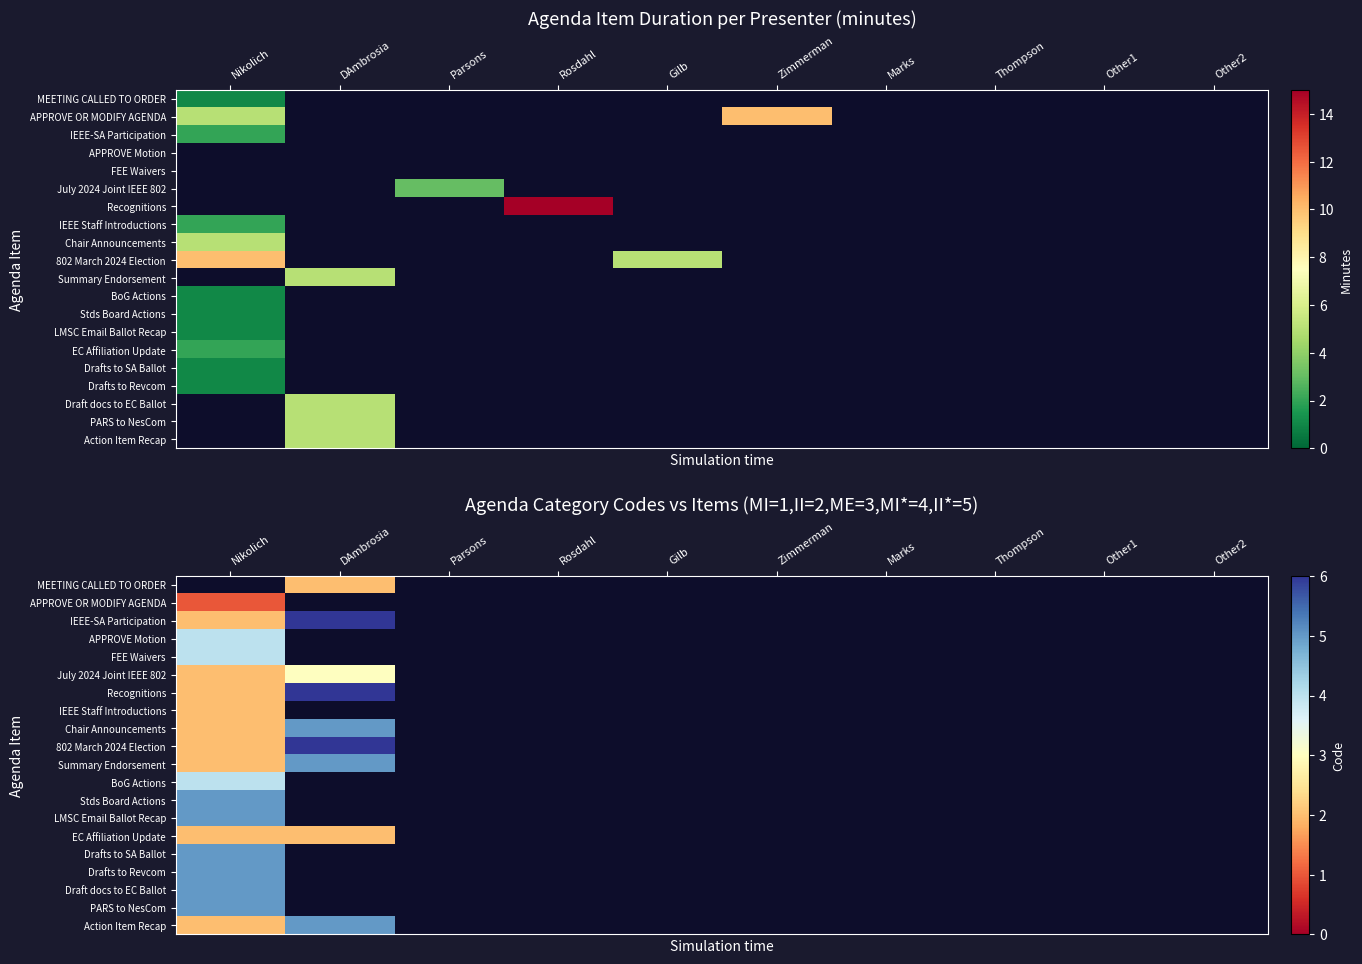

Where is EC Affiliation Update nearest to the value 2?

Nikolich